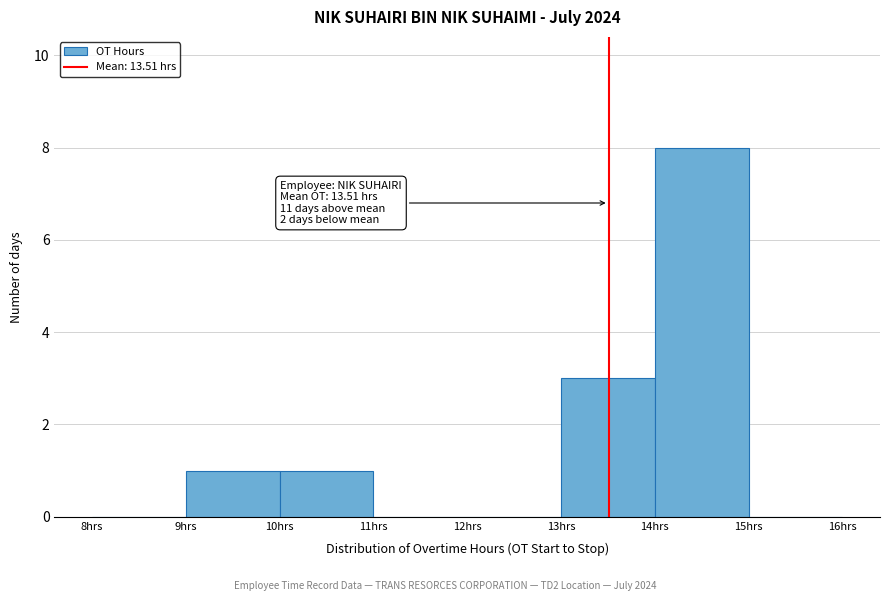

Over which range of the x-axis is the bar tallest?

14 to 15